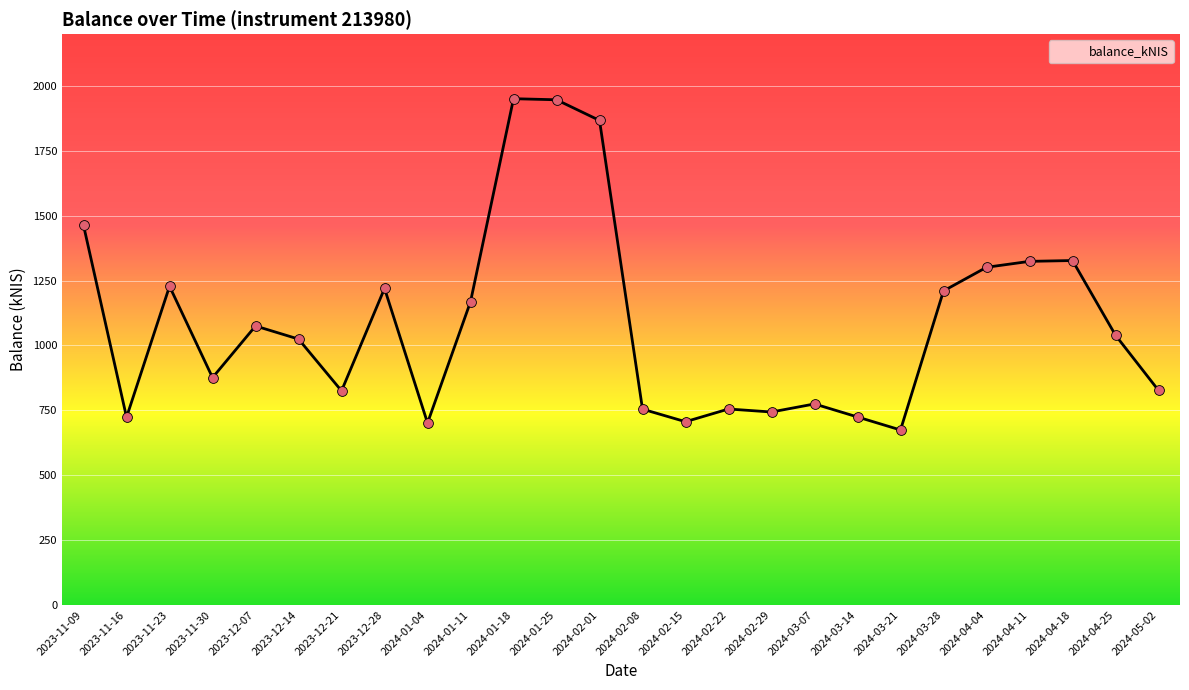

What is the ratio of the value at 2024-01-18 to the value at 2024-01-04?

2.8